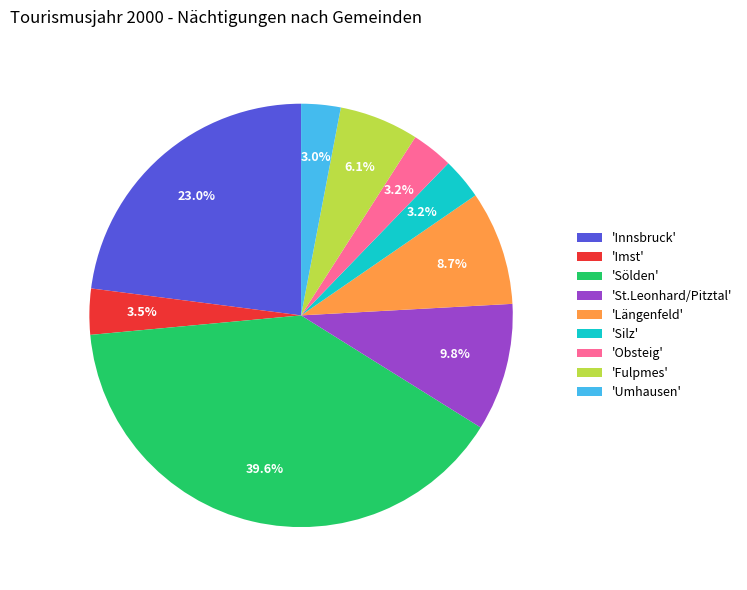

How many segments does this pie chart have?

9